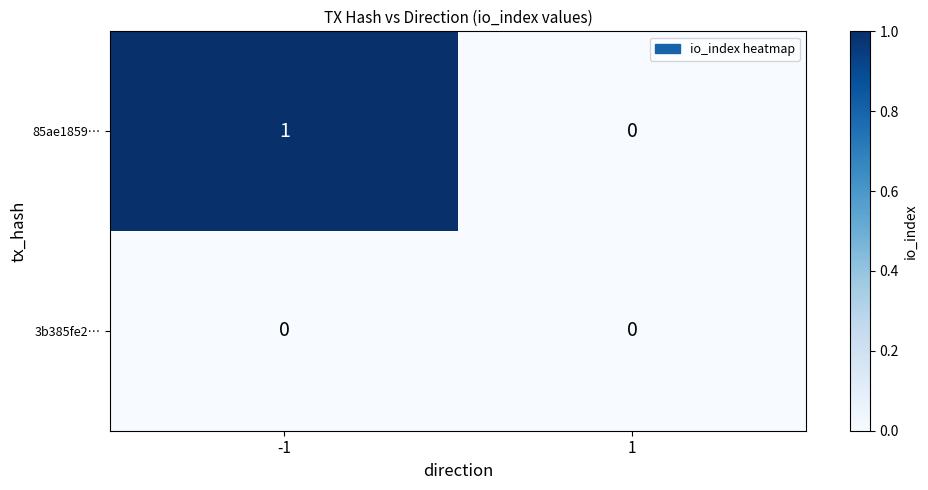

Count the number of categories in the chart.

2